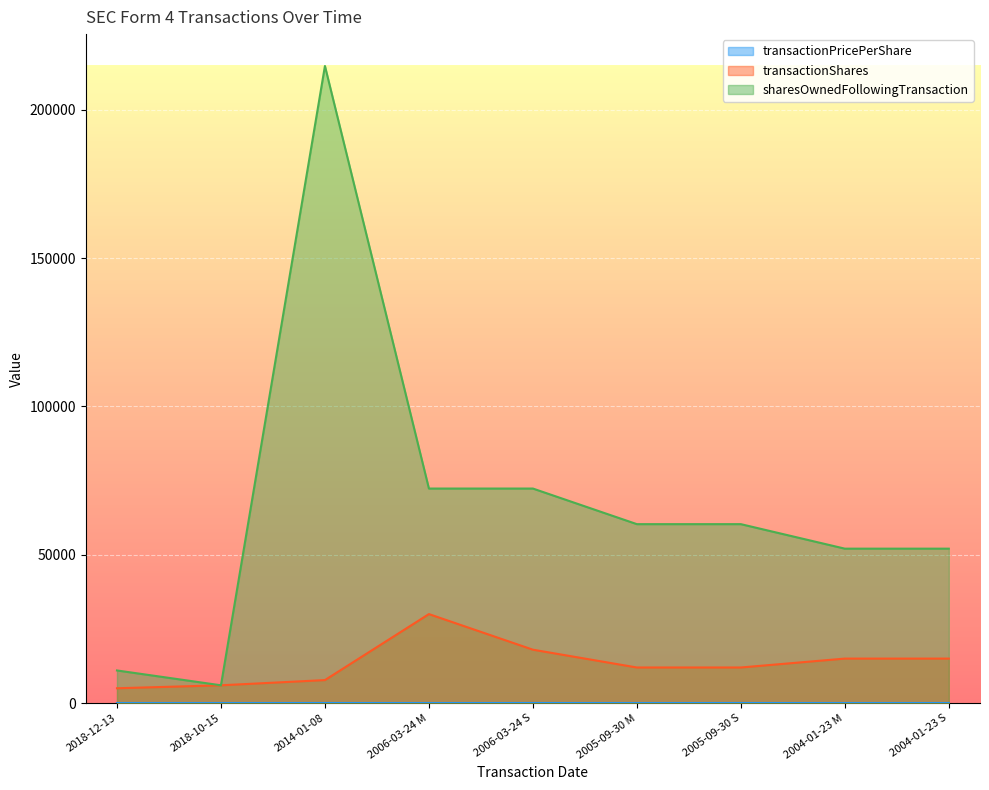

What is the approximate value of sharesOwnedFollowingTransaction at 2004-01-23 S?

52052.0